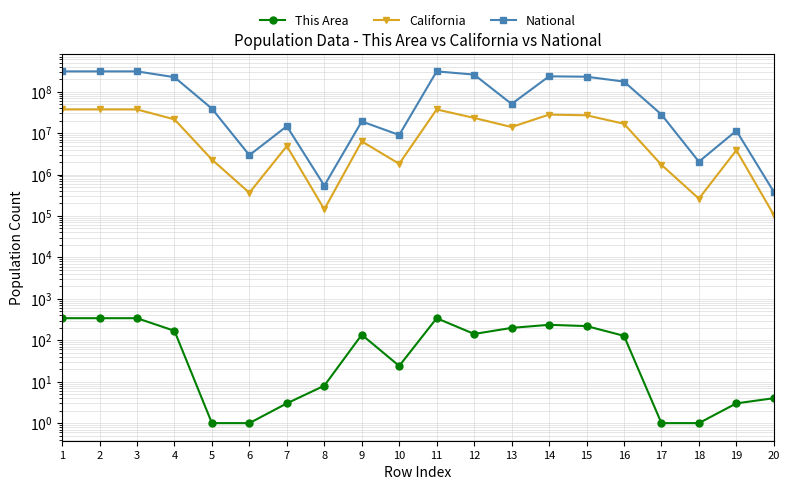

Which series changed the most between 5 and 8?

National